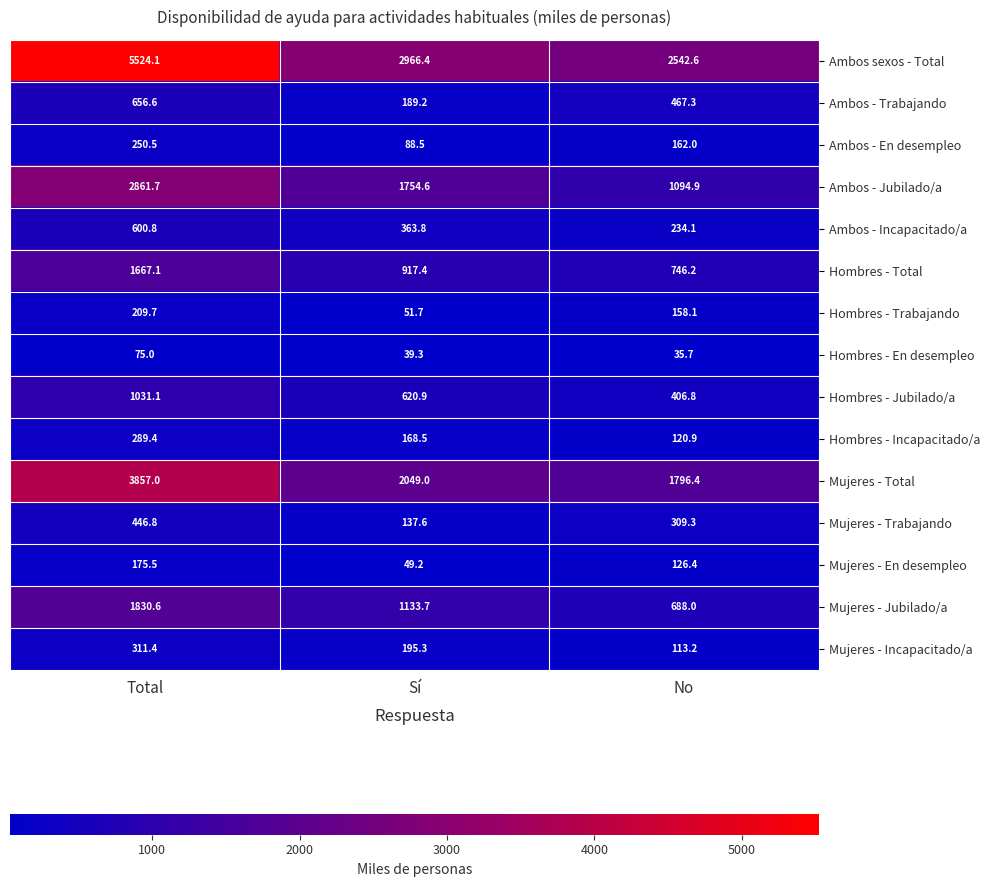

Rank the series at No from highest to lowest value.

Ambos sexos - Total, Mujeres - Total, Ambos - Jubilado/a, Hombres - Total, Mujeres - Jubilado/a, Ambos - Trabajando, Hombres - Jubilado/a, Mujeres - Trabajando, Ambos - Incapacitado/a, Ambos - En desempleo, Hombres - Trabajando, Mujeres - En desempleo, Hombres - Incapacitado/a, Mujeres - Incapacitado/a, Hombres - En desempleo